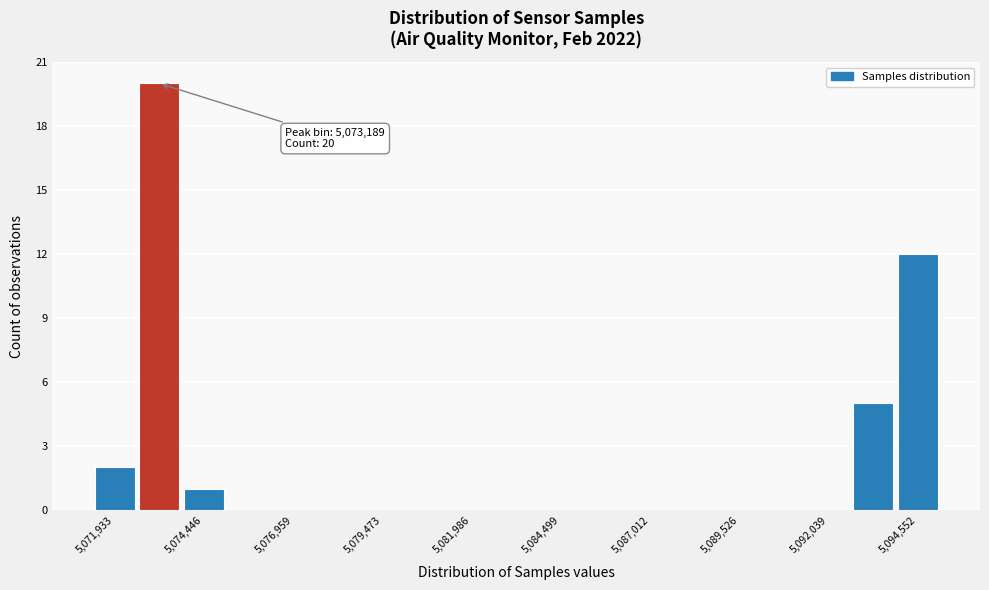

Read against the x-axis, roughly where is the centre of the tallest bar?

5073000